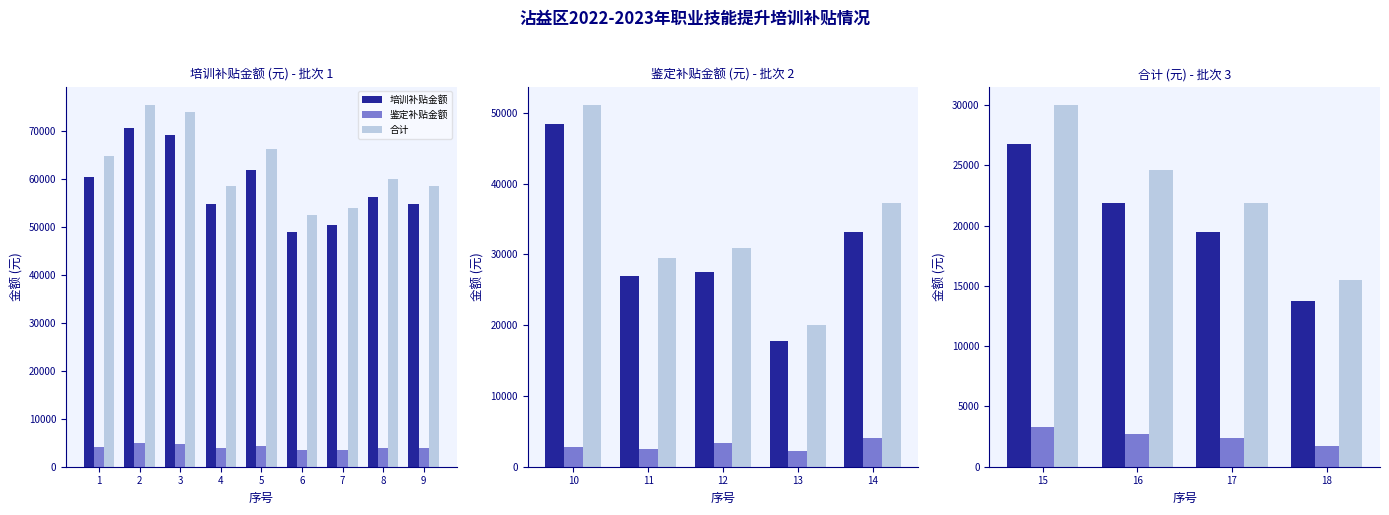

What is the difference between the maximum and second lowest values in the 鉴定补贴金额 series?

900